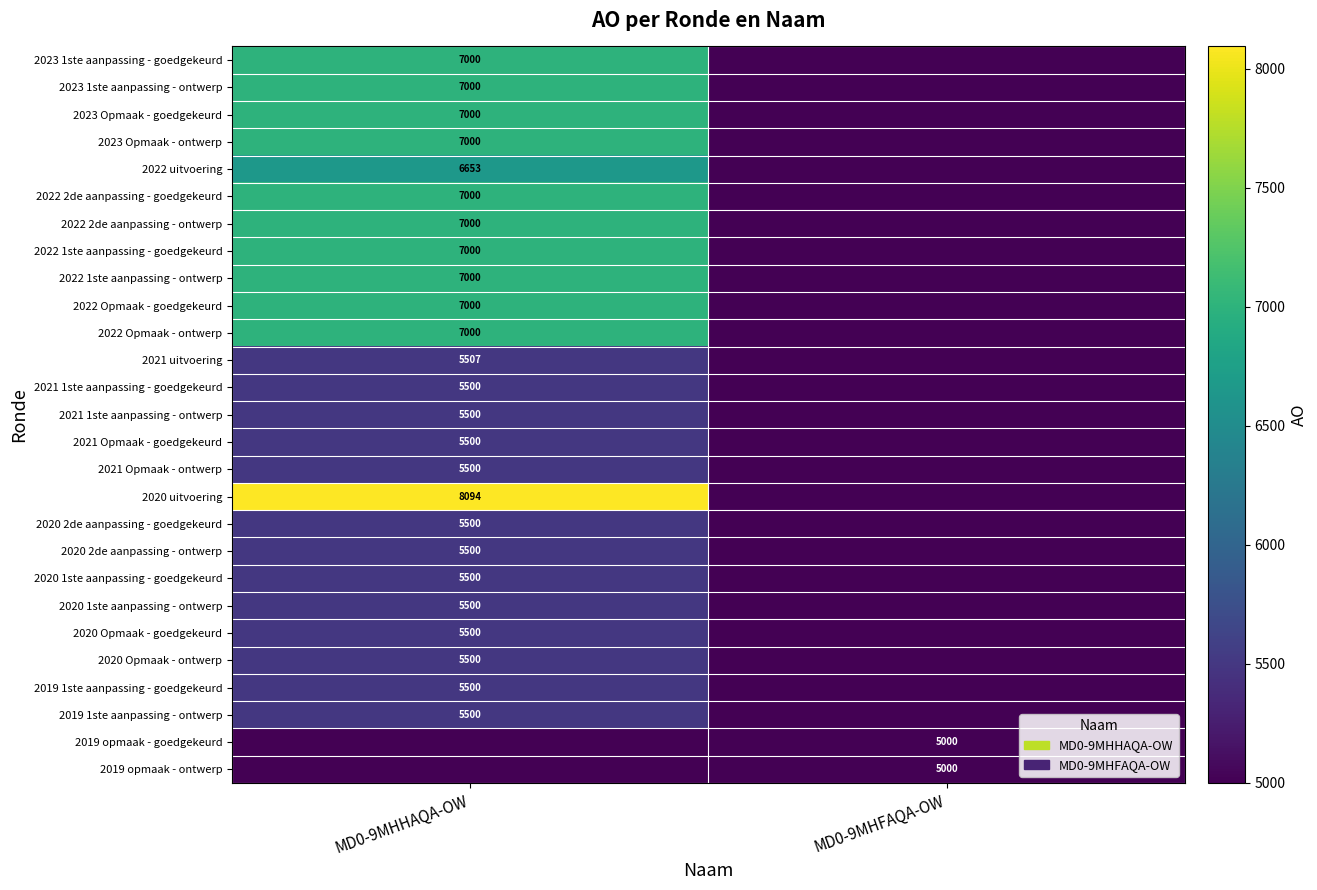

Which label corresponds to the smallest value in the chart?

MD0-9MHFAQA-OW